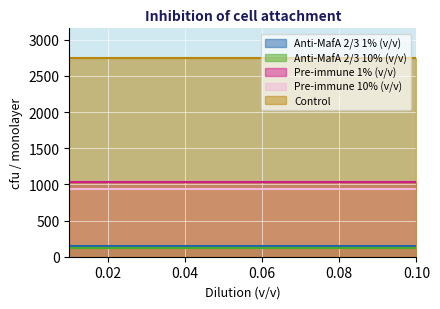

What is the approximate value of Anti-MafA 2/3 1% (v/v) at 0.01?

142.2